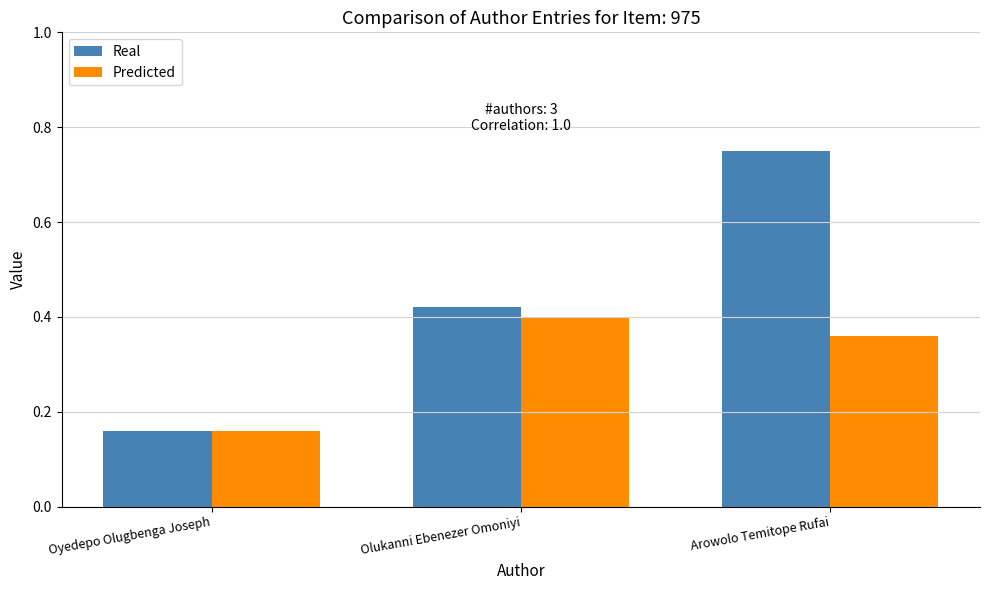

Count the number of categories in the chart.

3